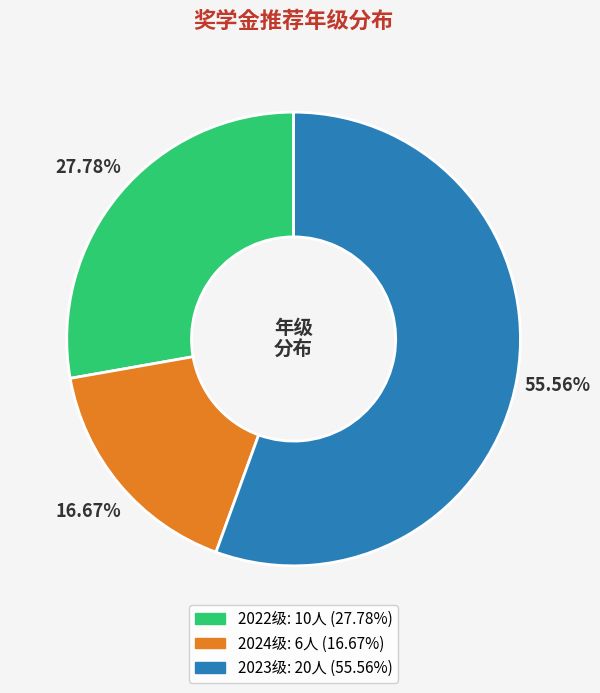

Does any single category account for the majority?

Yes